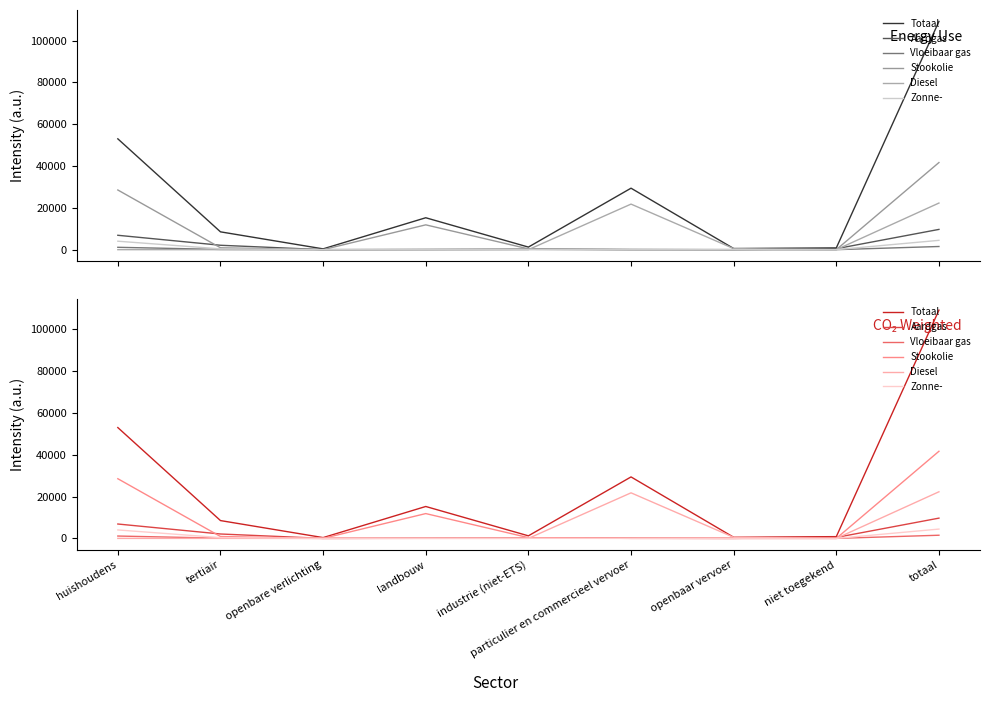

What is the difference between the maximum and minimum values in the Aardgas series?

9690.1